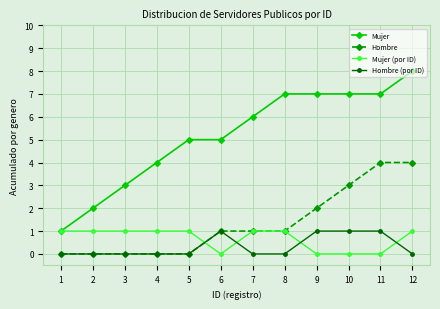

What is the sum of the Mujer (por ID) values at 11 and 2?

1